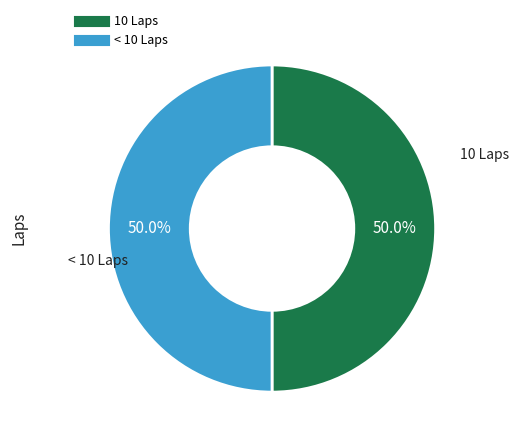

To the nearest percent, what is the difference between the largest and smallest slice percentages?

0%